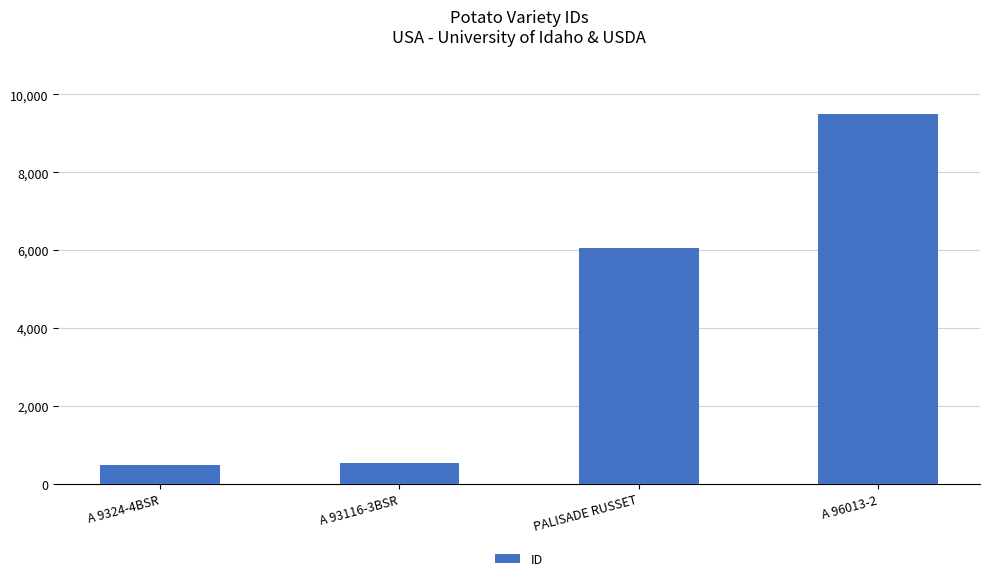

What is the ratio of the value at PALISADE RUSSET to the value at A 9324-4BSR?

12.3